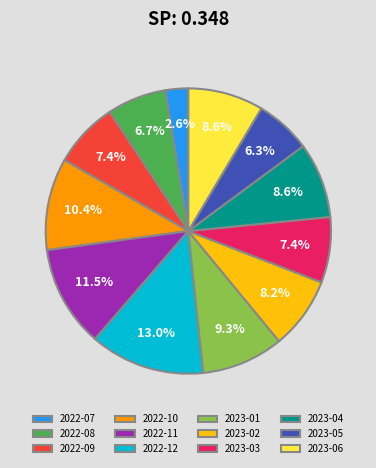

Which slice is the largest?

2022-12